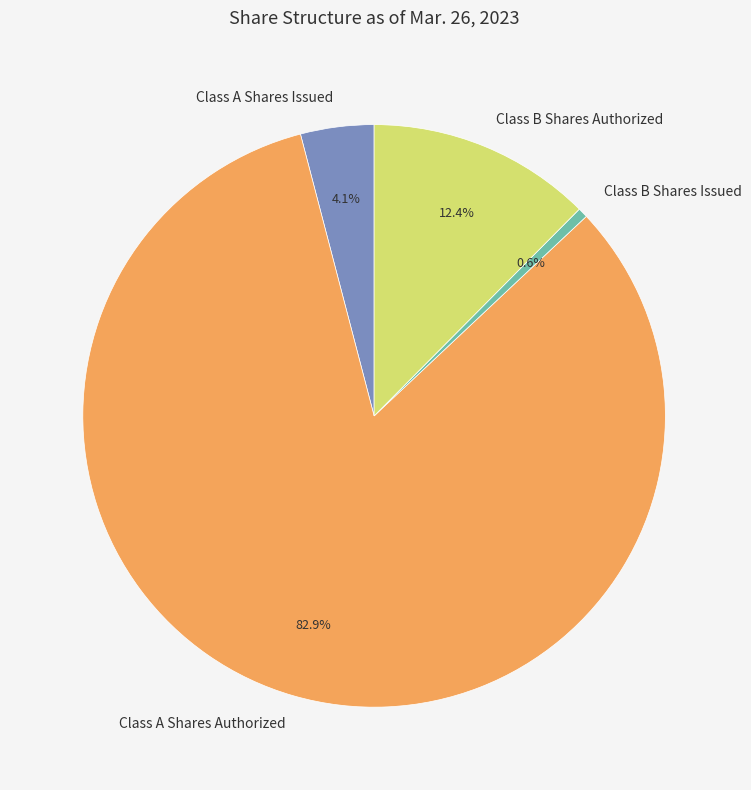

Which slice is the largest?

Class A Shares Authorized